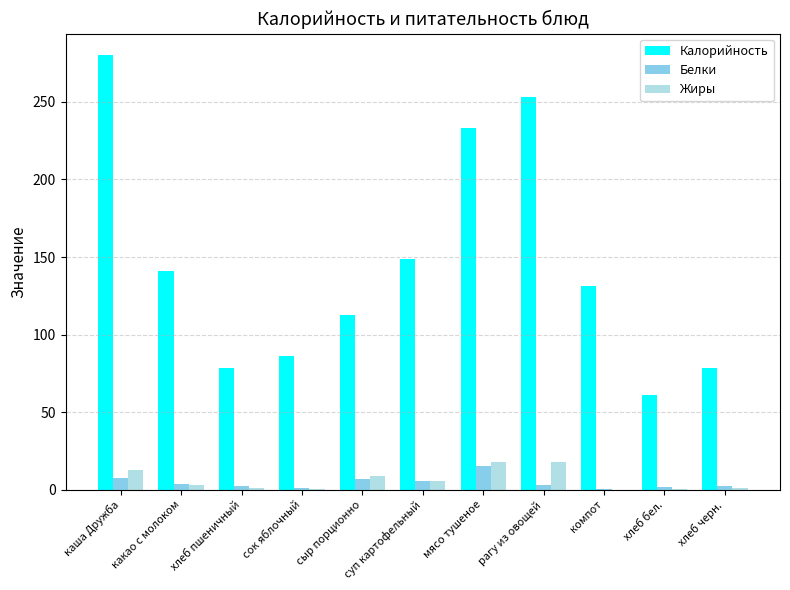

Are the bars horizontal?

No